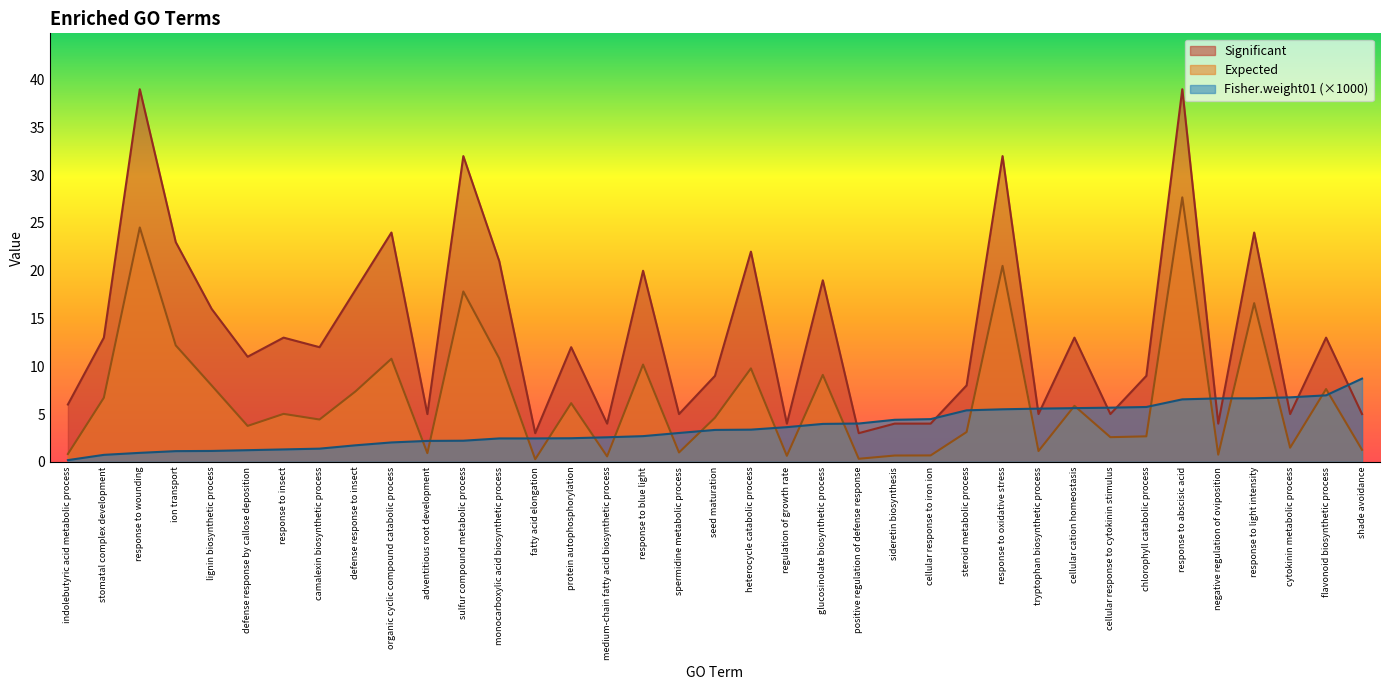

Reading left to right, what are all the values shown in this chart?

Significant: 6.0	13.0	39.0	23.0	16.0	11.0	13.0	12.0	18.0	24.0	5.0	32.0	21.0	3.0	12.0	4.0	20.0	5.0	9.0	22.0	4.0	19.0	3.0	4.0	4.0	8.0	32.0	5.0	13.0	5.0	9.0	39.0	4.0	24.0	5.0	13.0	5.0
Expected: 0.8	6.7	24.5	12.2	8.0	3.8	5.0	4.4	7.4	10.8	0.9	17.8	10.8	0.3	6.1	0.6	10.2	1.0	4.6	9.8	0.6	9.1	0.3	0.7	0.7	3.1	20.5	1.1	5.9	2.6	2.7	27.7	0.8	16.6	1.5	7.6	1.3
Fisher.weight01: 0.2	0.7	0.9	1.1	1.1	1.2	1.3	1.4	1.7	2.0	2.2	2.2	2.4	2.4	2.5	2.6	2.7	3.0	3.3	3.4	3.6	4.0	4.0	4.4	4.5	5.4	5.5	5.6	5.6	5.7	5.7	6.5	6.6	6.6	6.8	7.0	8.7